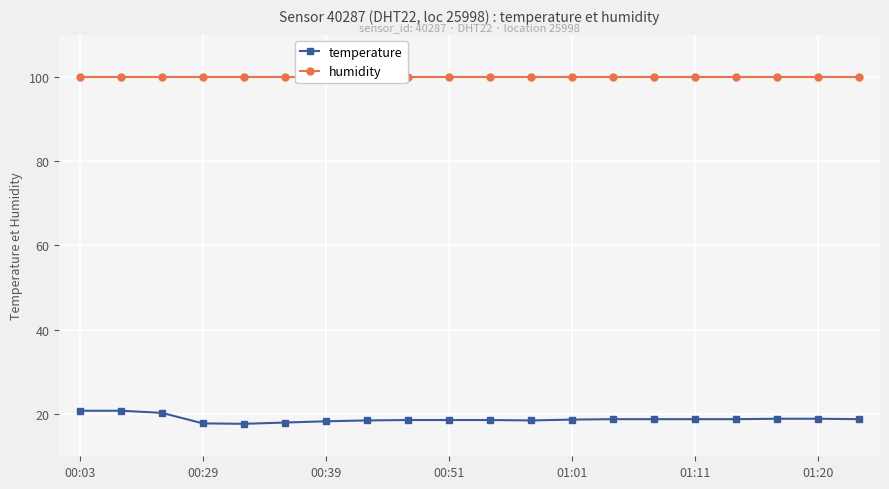

Rank the series at 11 from highest to lowest value.

humidity, temperature